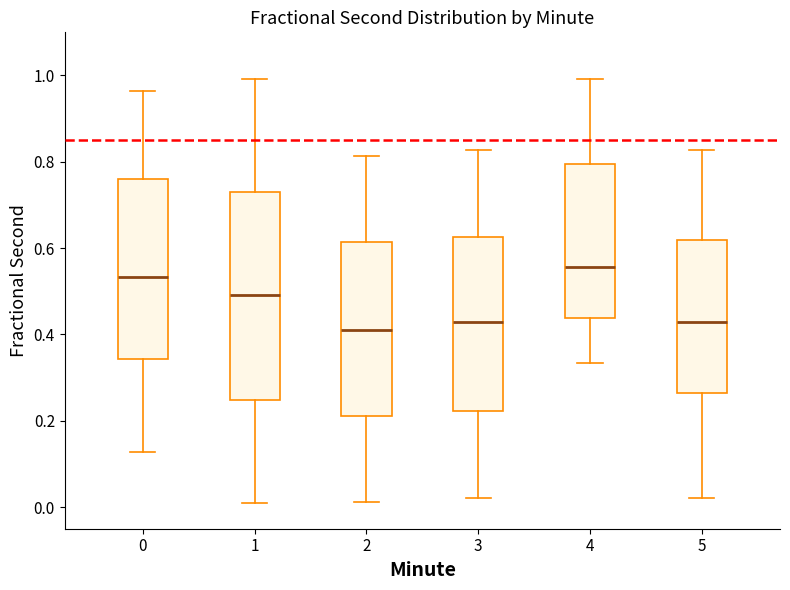

Reading left to right, read every box against the y-axis: the position of its median line, the range the box covers, and the ends of its whiskers. The values are not printed on the chart, so give them approximately, as read against the axis.

0: median 0.54, box 0.34 to 0.76, whiskers 0.12 to 0.96
1: median 0.50, box 0.24 to 0.72, whiskers 0.02 to 1.00
2: median 0.42, box 0.22 to 0.62, whiskers 0.02 to 0.82
3: median 0.42, box 0.22 to 0.62, whiskers 0.02 to 0.82
4: median 0.56, box 0.44 to 0.80, whiskers 0.34 to 1.00
5: median 0.42, box 0.26 to 0.62, whiskers 0.02 to 0.82